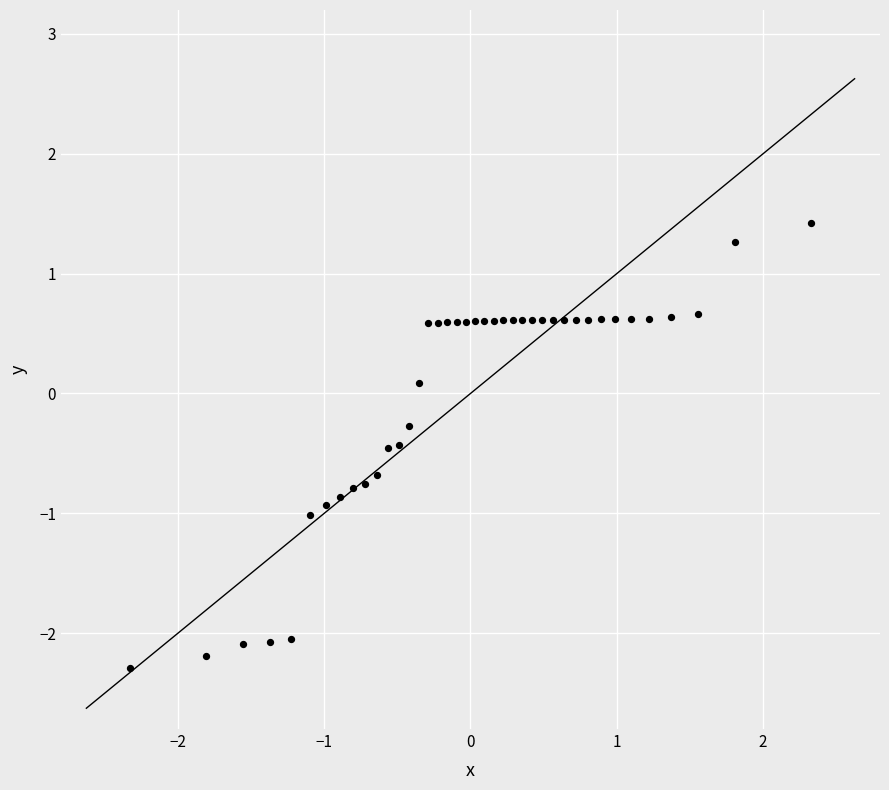

What is the range of Y values (max minus min)?

3.7